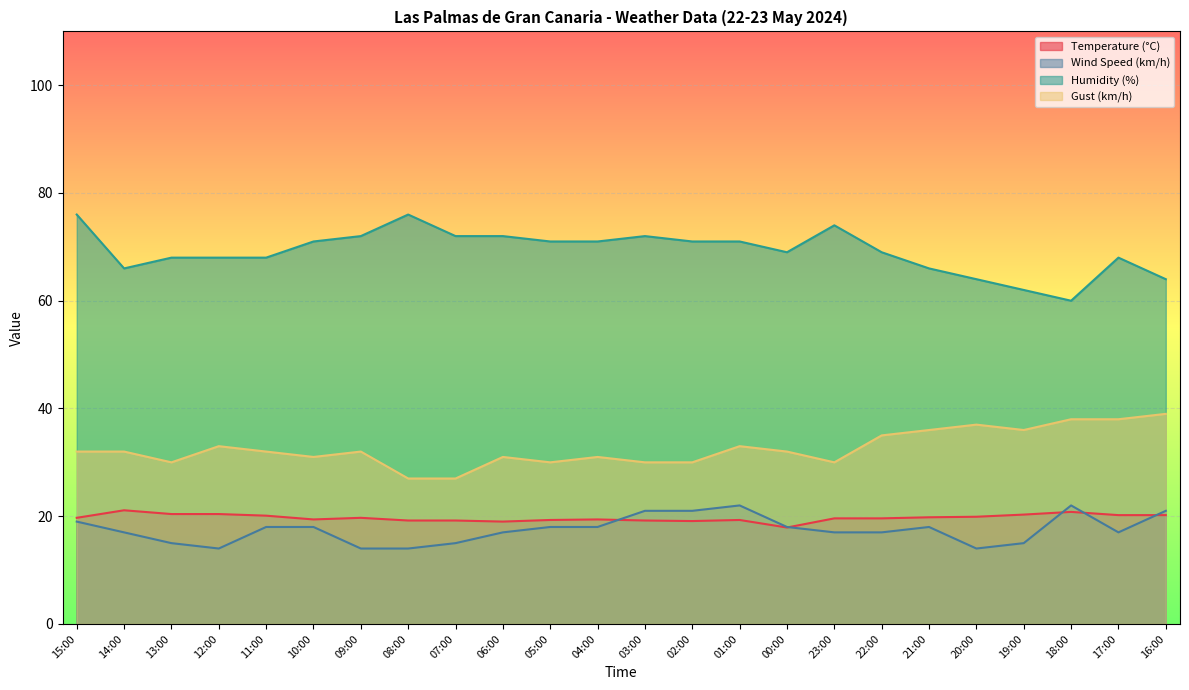

Read the Gust (km/h) value at 12:00.

33.0